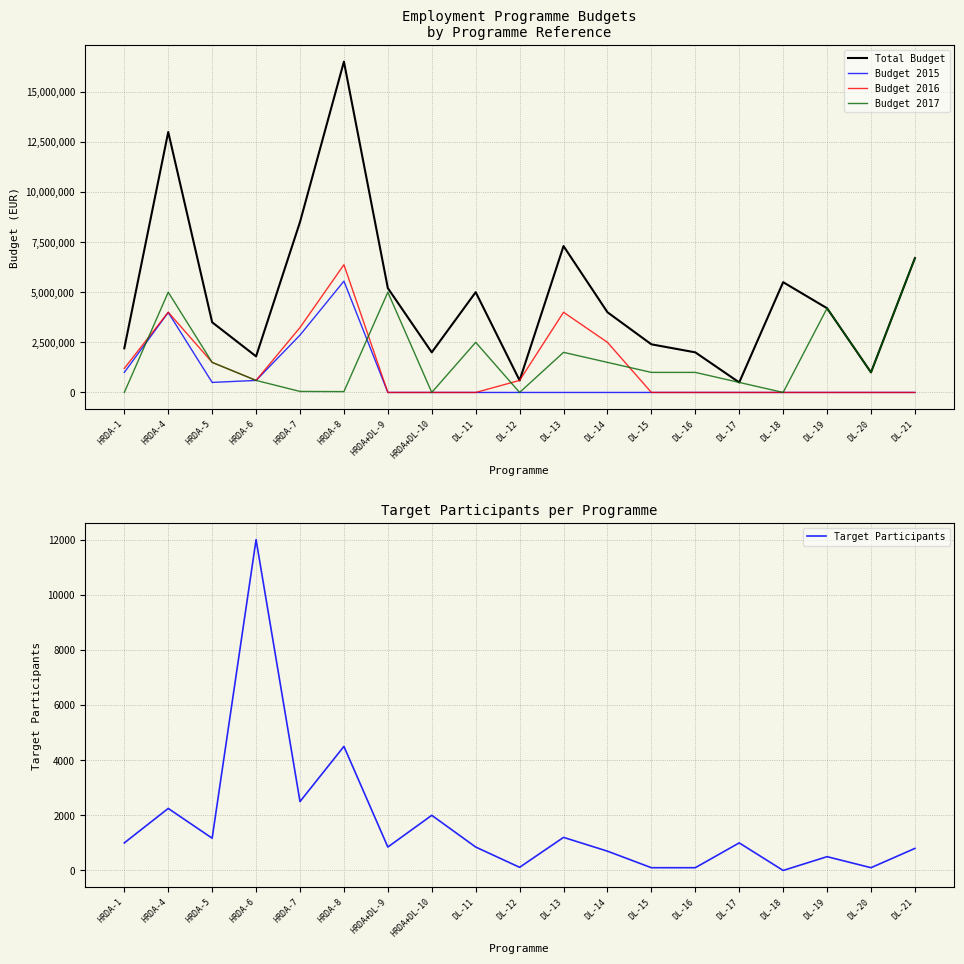

Between DL-11 and DL-17, which series saw the biggest shift?

Total Budget